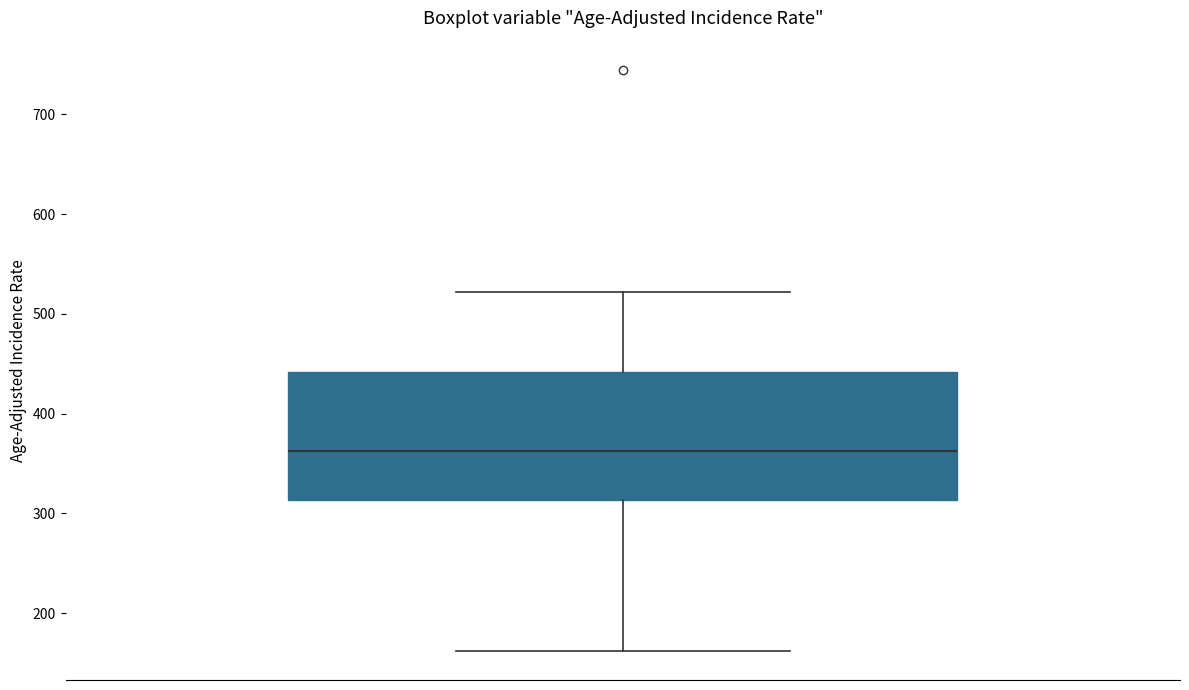

Transcribe this box plot: give where the median line is, the range the box spans, and where the two whiskers end, as read against the y-axis. The values are not printed on the chart, so give them approximately, as read against the axis.

median 360, box 310 to 440, whiskers 160 to 520